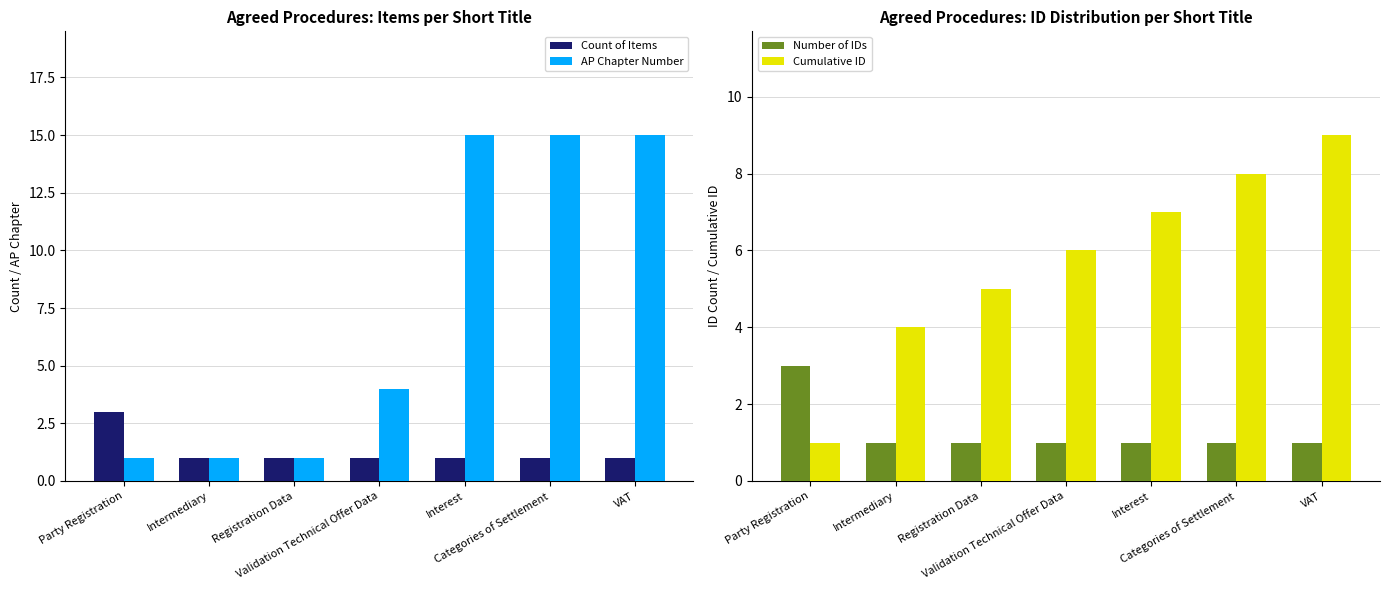

Which series changed the most between Validation Technical Offer Data and VAT?

AP Chapter Number